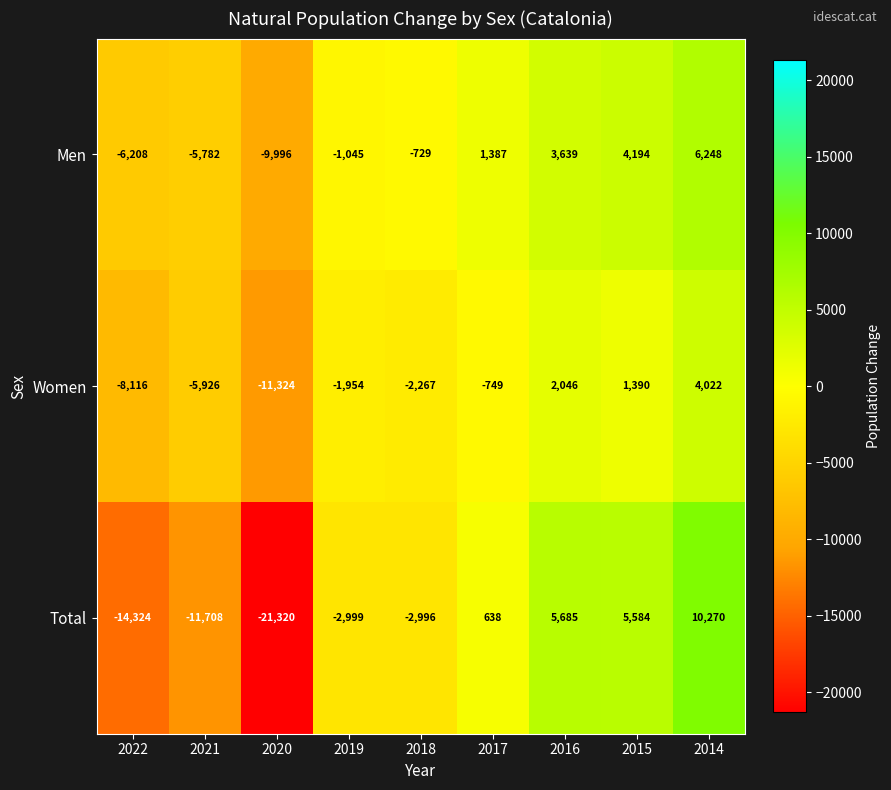

Reading left to right, transcribe all the data shown in this chart.

Men: 2022=-6208	2021=-5782	2020=-9996	2019=-1045	2018=-729	2017=1387	2016=3639	2015=4194	2014=6248
Women: 2022=-8116	2021=-5926	2020=-11324	2019=-1954	2018=-2267	2017=-749	2016=2046	2015=1390	2014=4022
Total: 2022=-14324	2021=-11708	2020=-21320	2019=-2999	2018=-2996	2017=638	2016=5685	2015=5584	2014=10270